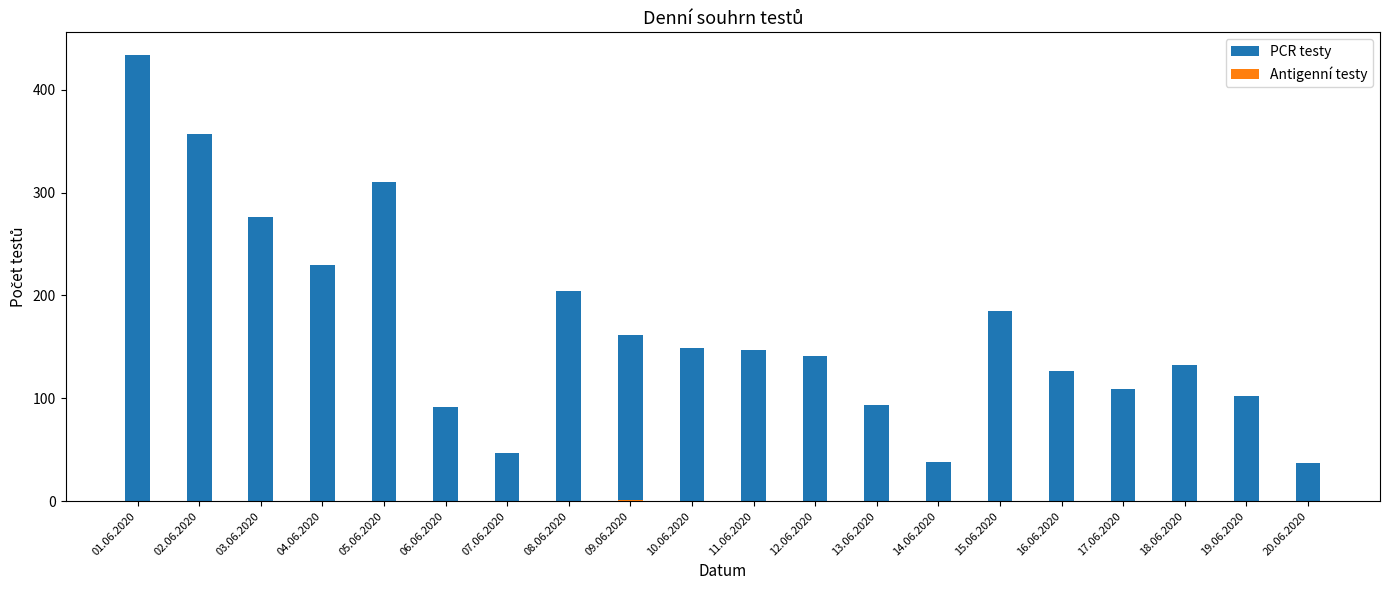

What is the total value across all series at 03.06.2020?

276